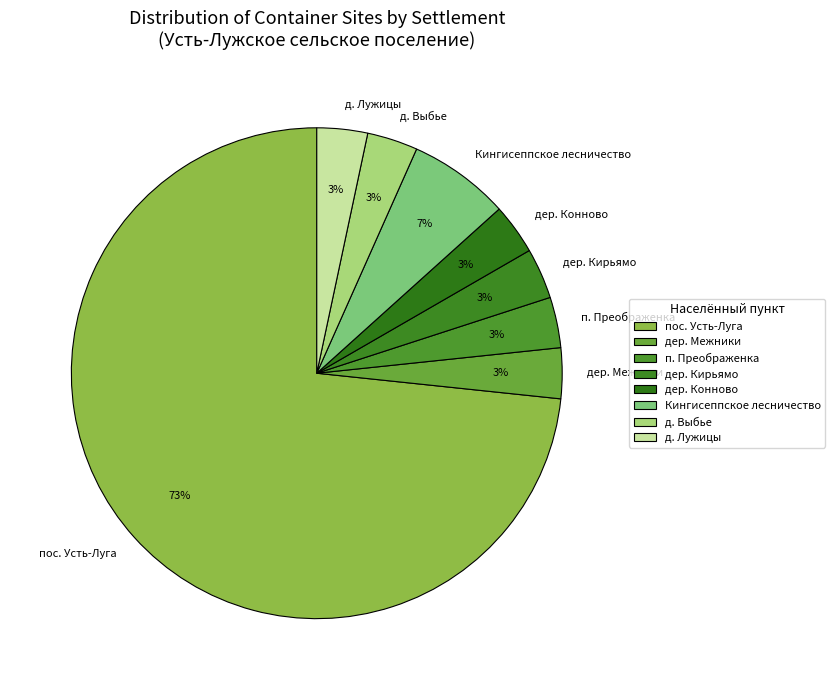

True or false: Кингисеппское лесничество accounts for 7% of the total.

True